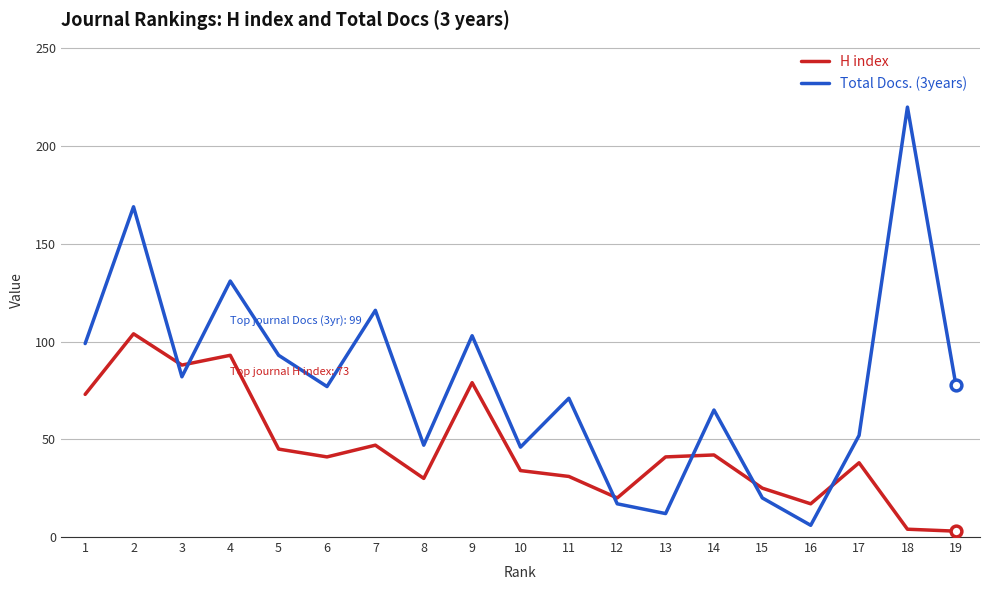

Which series has the largest total across all categories?

Total Docs. (3years)